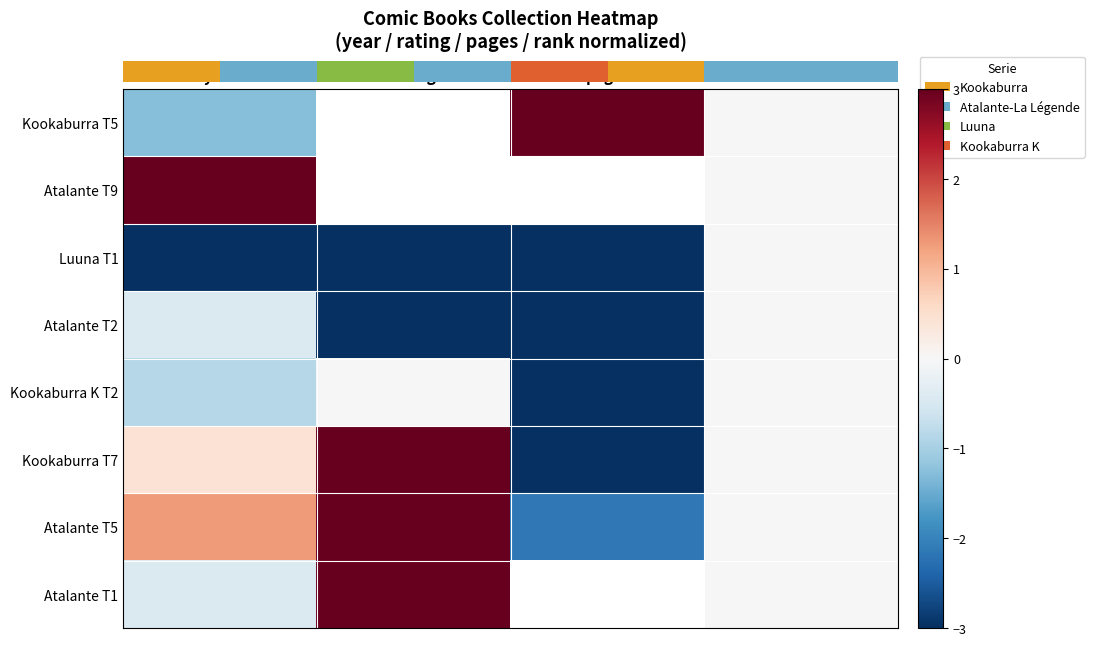

Which series has the largest total across all categories?

Atalante T5